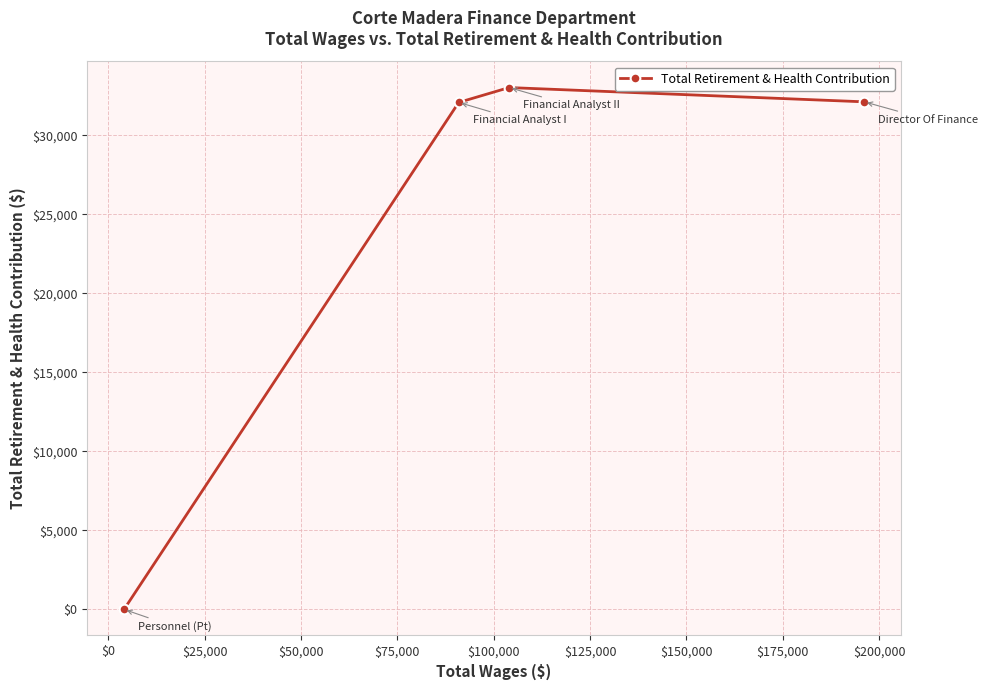

What is the maximum value shown in the chart?

33022